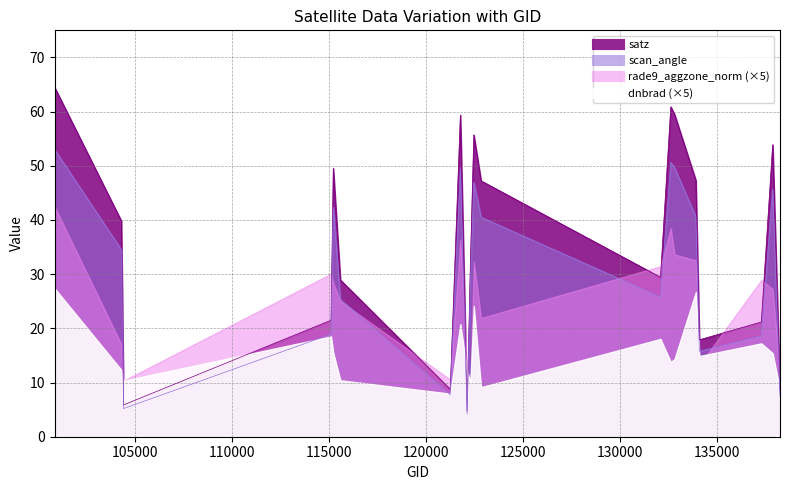

Which category has the highest value across all series?

100887